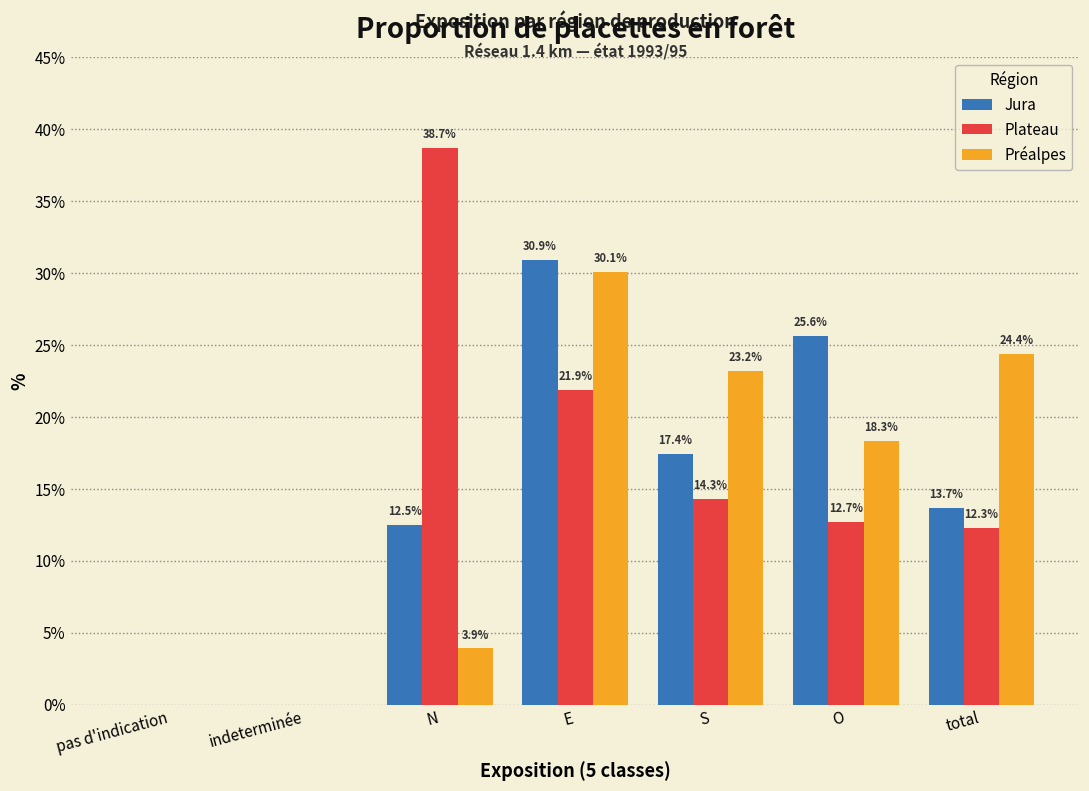

Reading right to left, list all the values displayed in this chart.

Jura: total=13.7	O=25.6	S=17.4	E=30.9	N=12.5	indeterminée=0.0	pas d'indication=0.0
Plateau: total=12.3	O=12.7	S=14.3	E=21.9	N=38.7	indeterminée=0.0	pas d'indication=0.0
Préalpes: total=24.4	O=18.3	S=23.2	E=30.1	N=3.9	indeterminée=0.0	pas d'indication=0.0